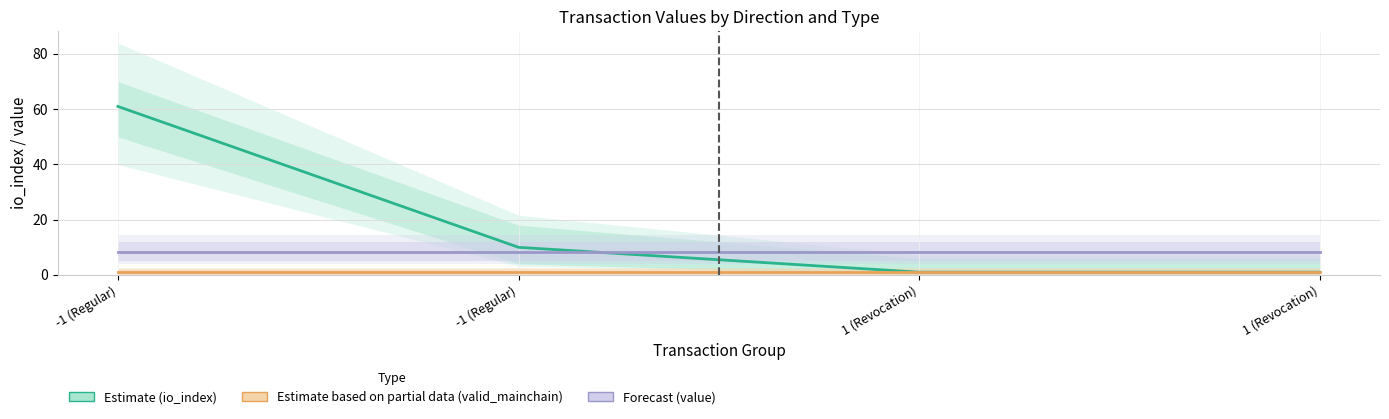

What is the difference between the highest and lowest values at -1 (Regular)?

60.0